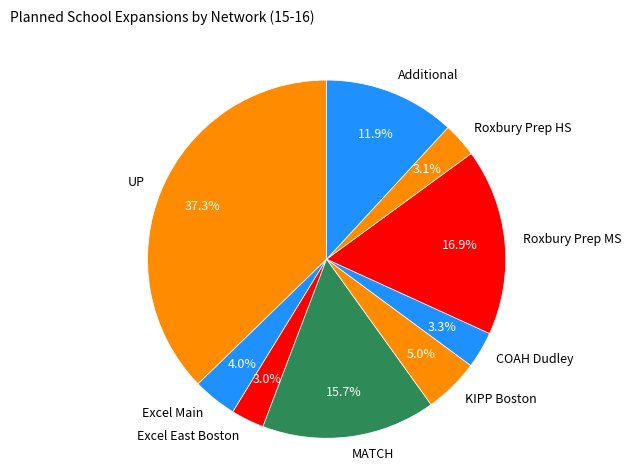

To the nearest percent, what is the difference between the largest and smallest slice percentages?

34%